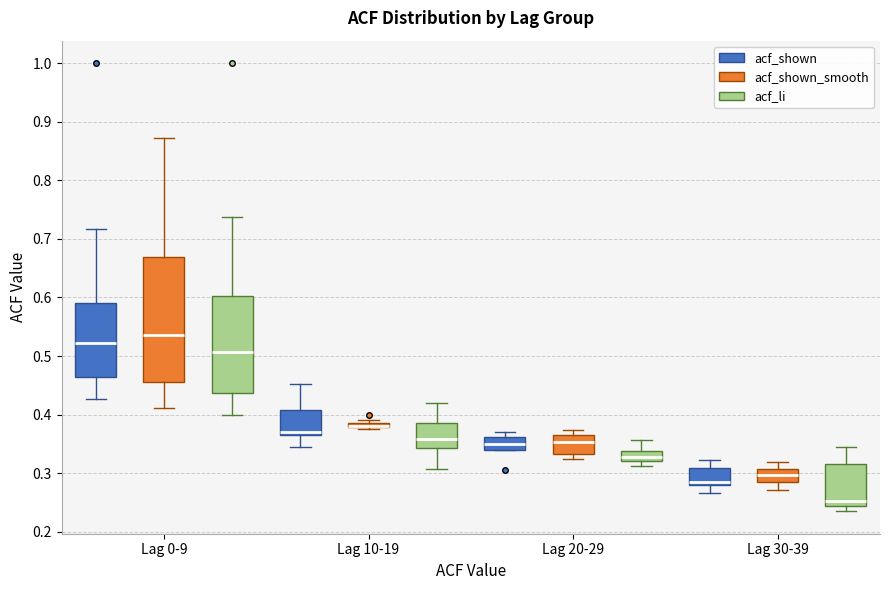

Comparing the boxes themselves (not the whiskers), which one is the tallest?

Lag 0-9 (acf_shown_smooth)